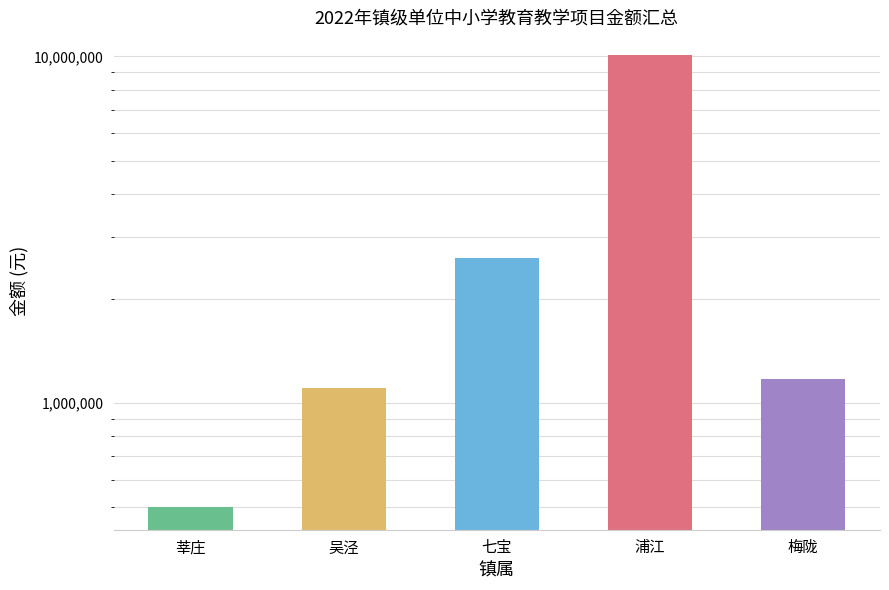

How many data points are above 1170000?

2